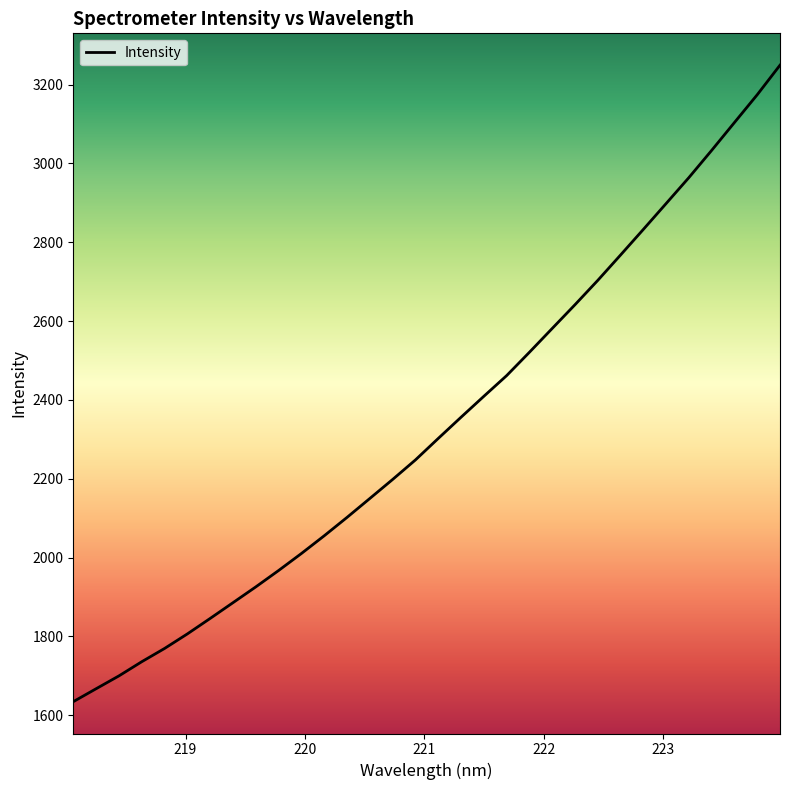

What is the difference between the maximum and minimum values?

1615.0